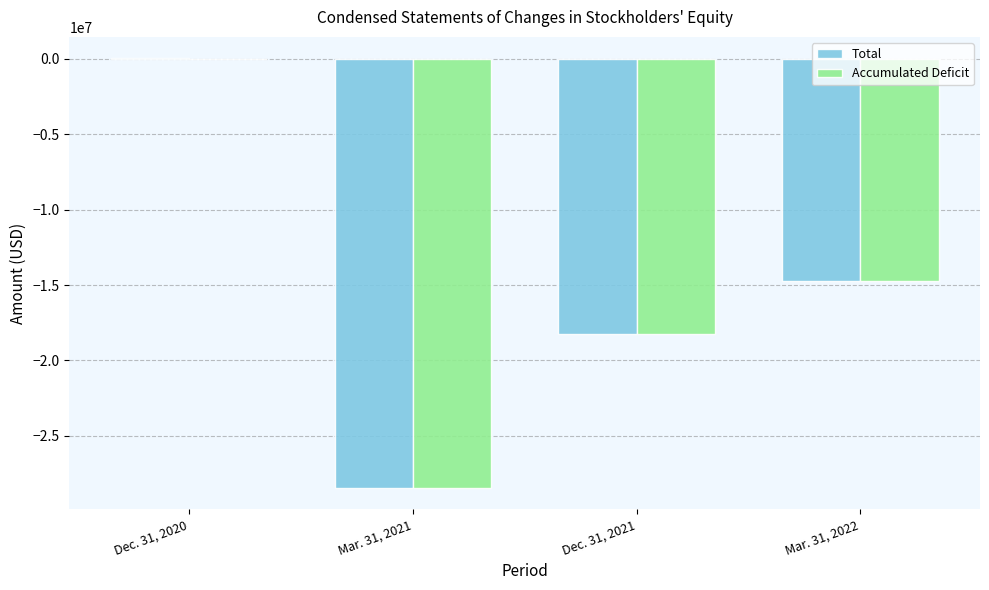

Are the bars grouped side by side (vs. stacked)?

Yes